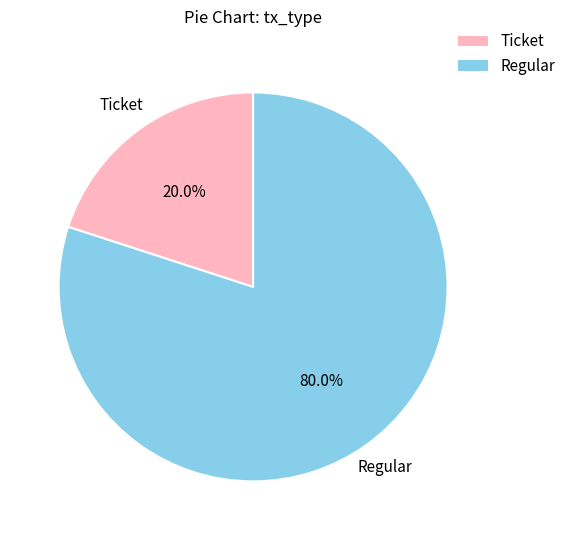

What percentage do Regular and Ticket together represent?

100.0%